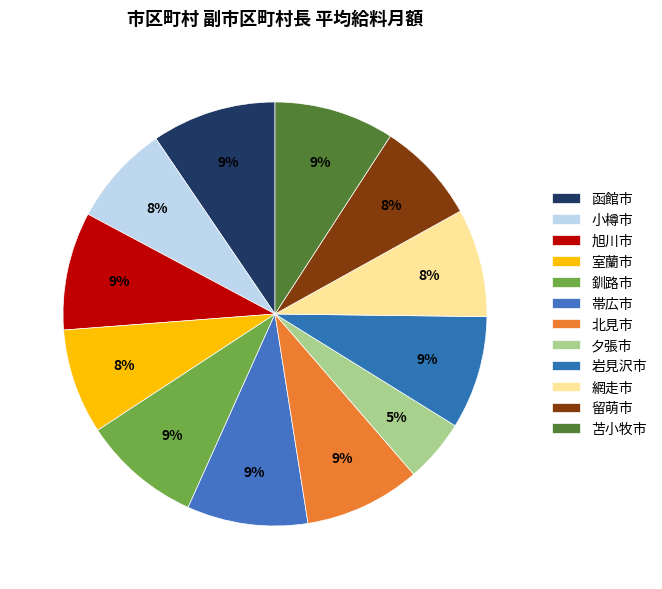

Is 帯広市 the majority of the pie?

No